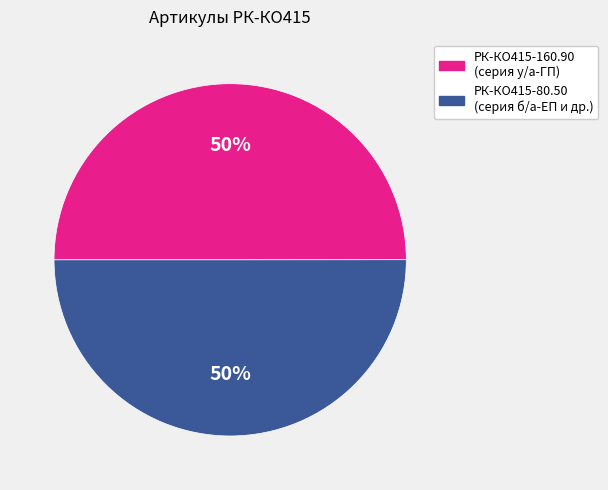

To the nearest percent, what is the average slice percentage?

50%